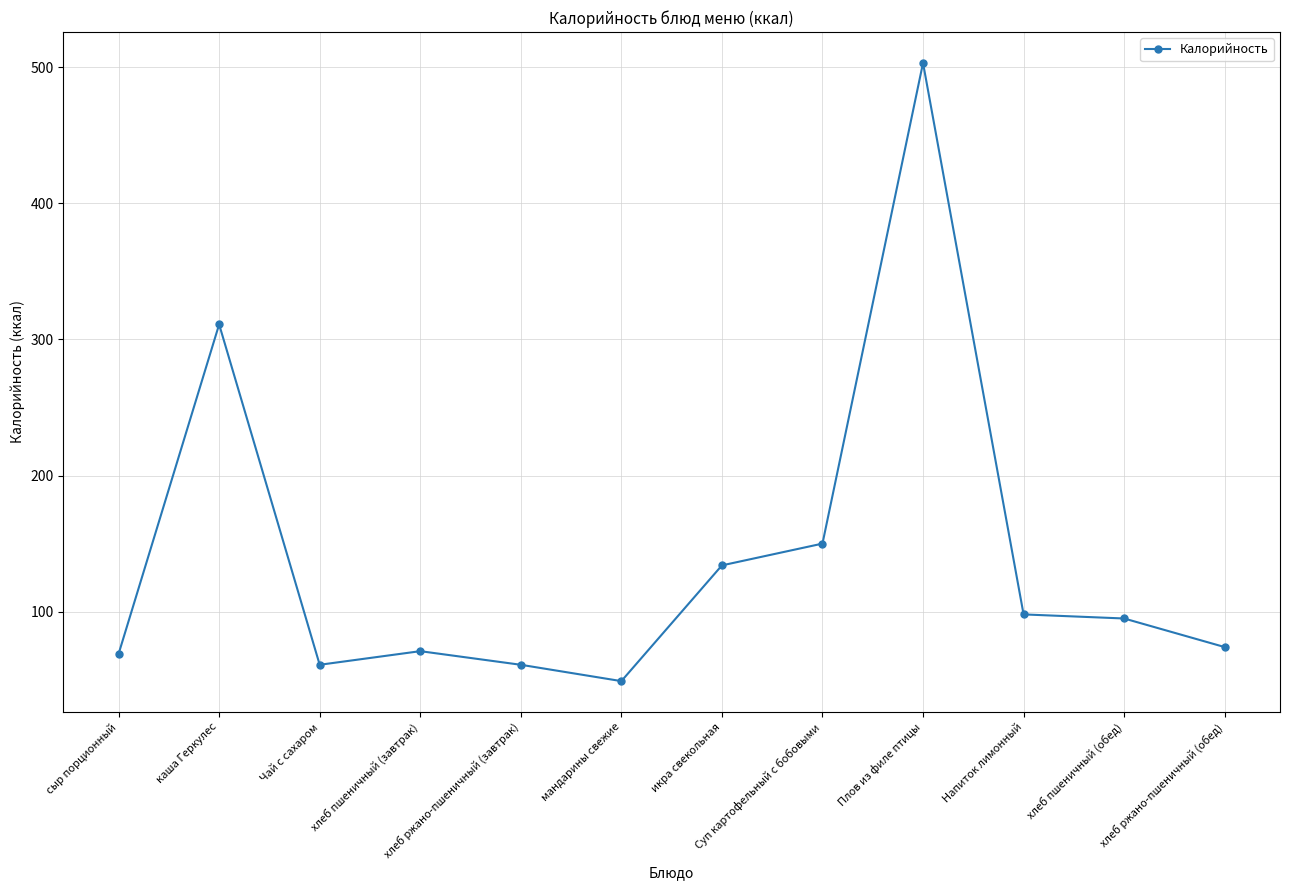

What position from the left is икра свекольная?

7